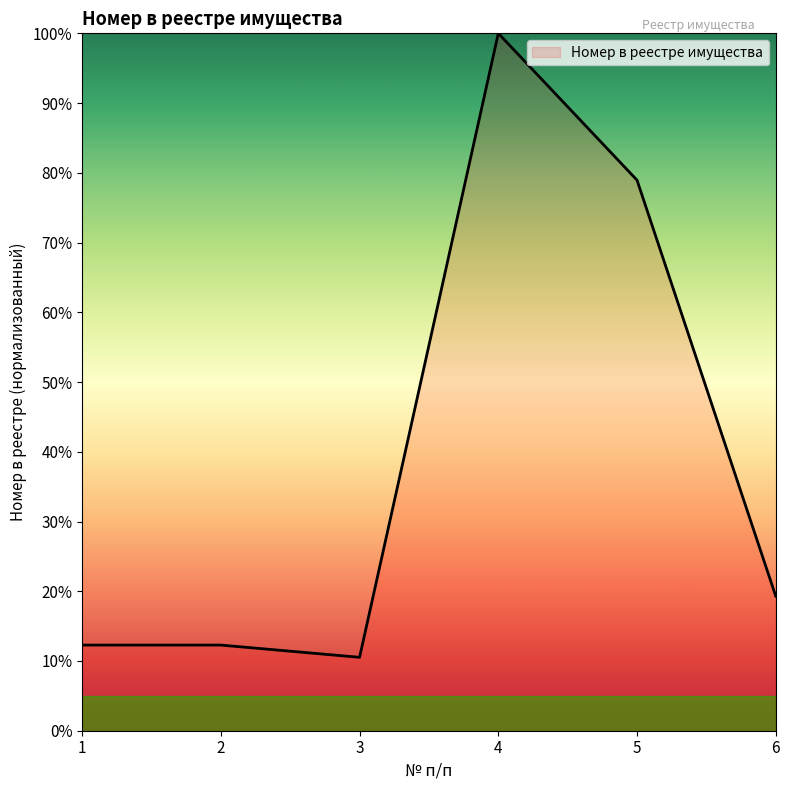

Which label corresponds to the largest value in the chart?

4